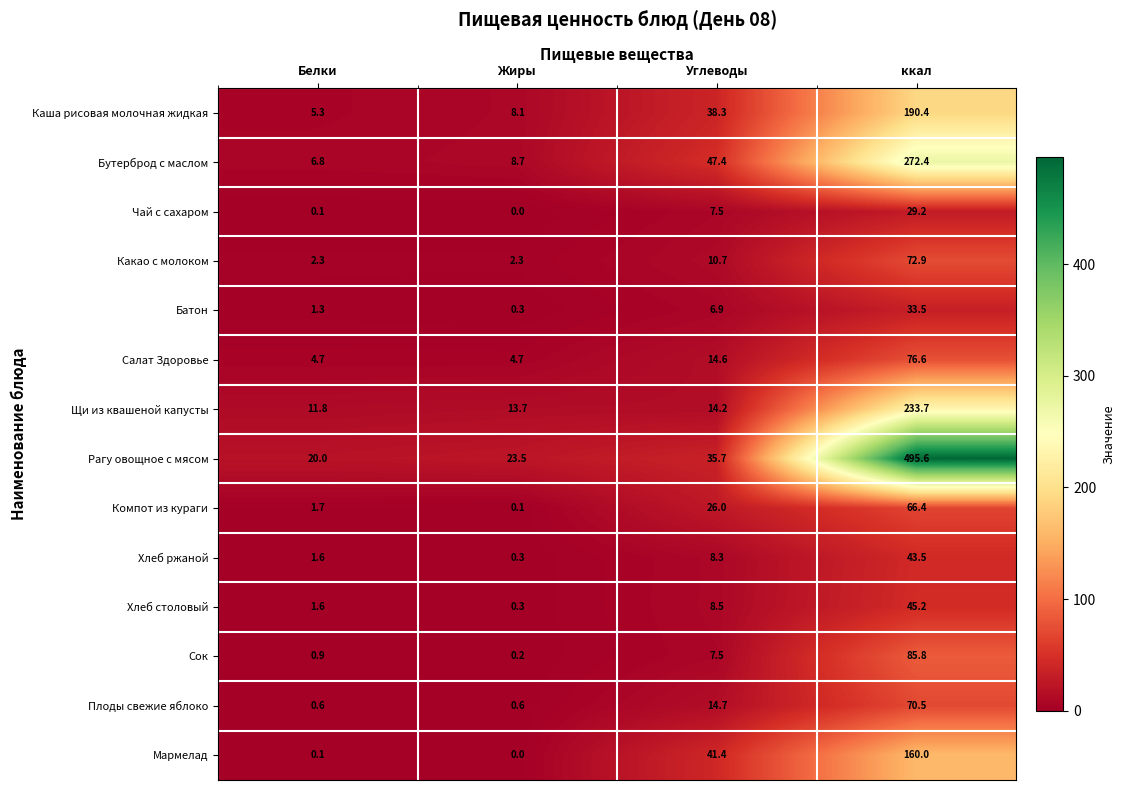

The value of Салат Здоровье at ккал is 76.6. True or false?

True